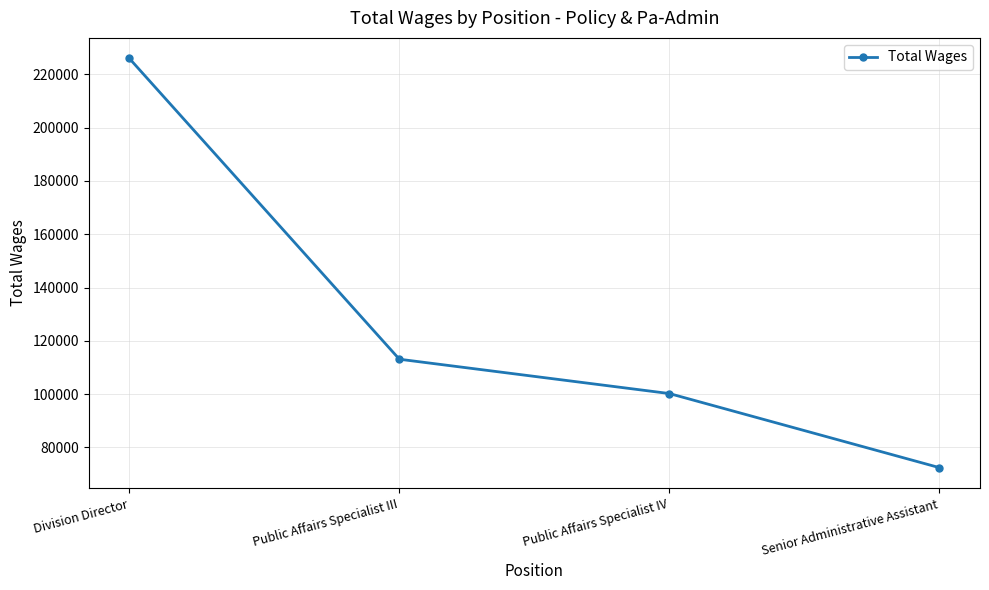

How many data points are less than 113071?

2